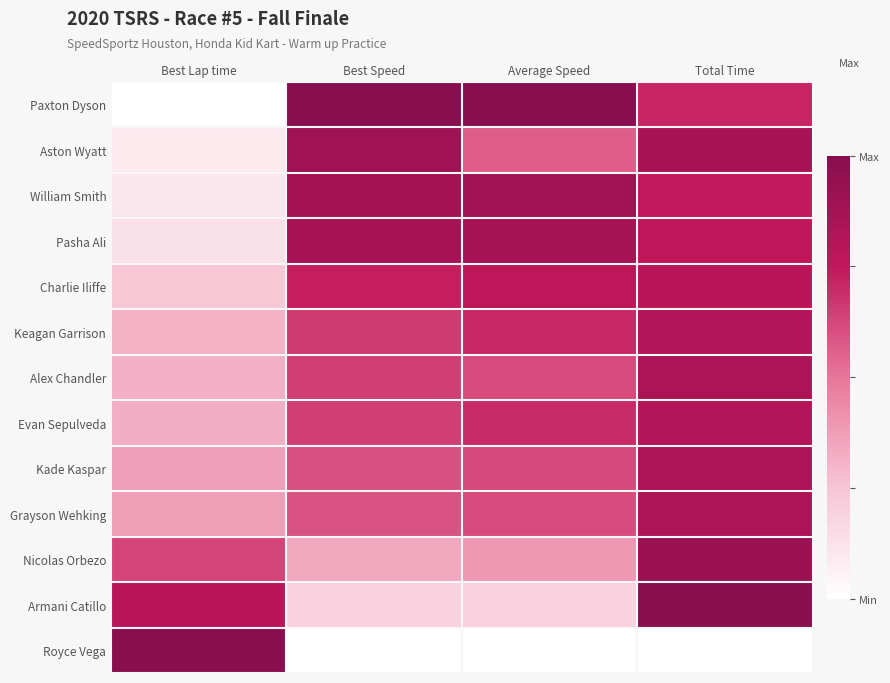

At which category is the sum across all series the highest?

Total Time